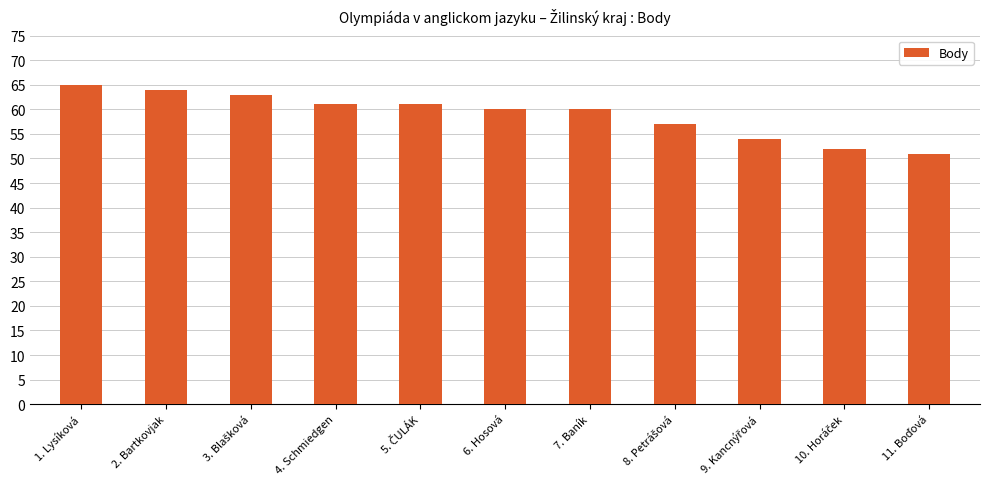

What is the value of the 4th bar from the left?

61